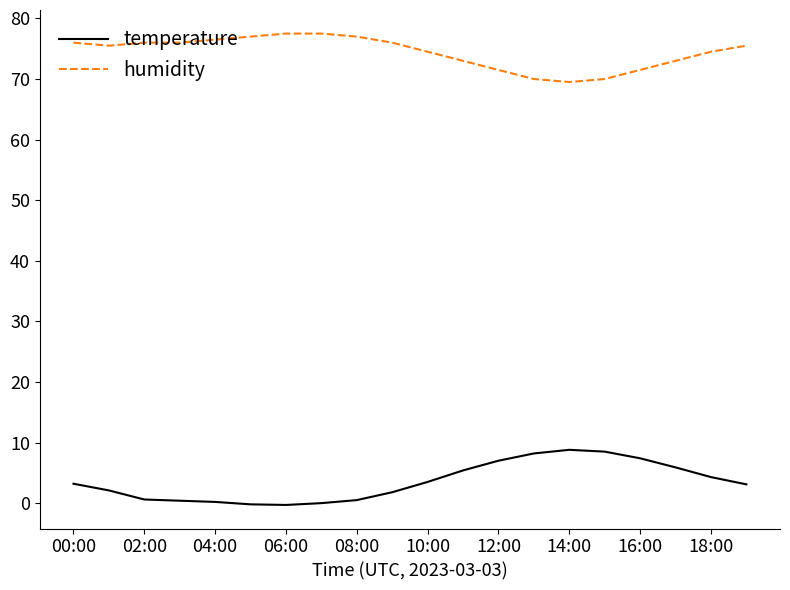

List the series in order of their peak value, lowest first.

temperature, humidity